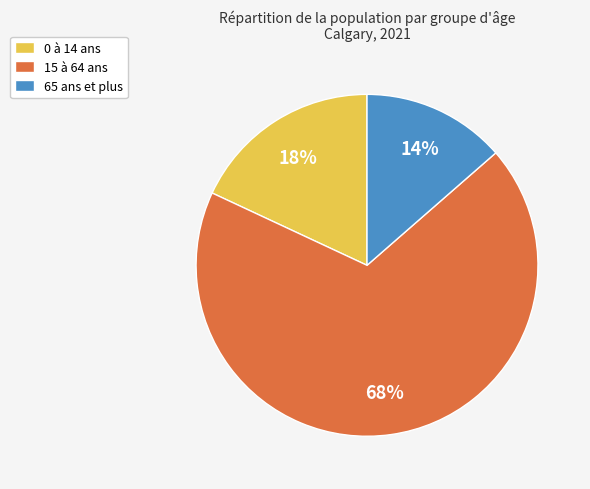

To the nearest percent, what portion does 0 à 14 ans represent?

18%